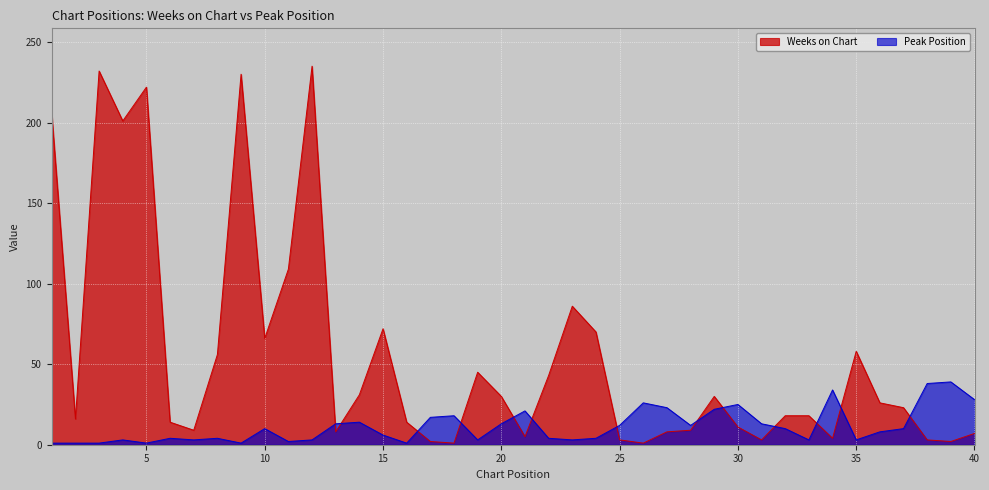

Between which two adjacent categories do Weeks on Chart and Peak Position first intersect?

12 and 13